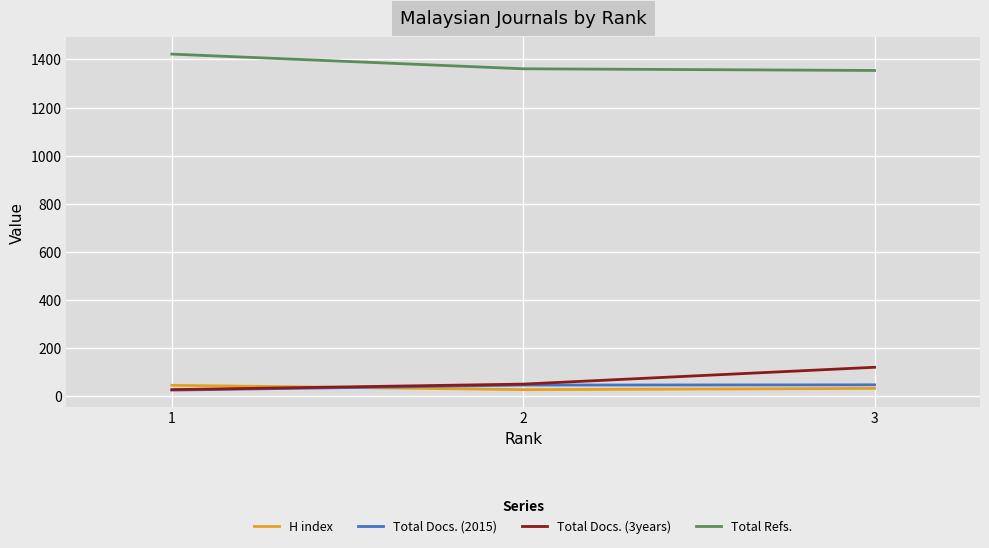

Is it true that Total Refs. equals 2176 at 3?

False